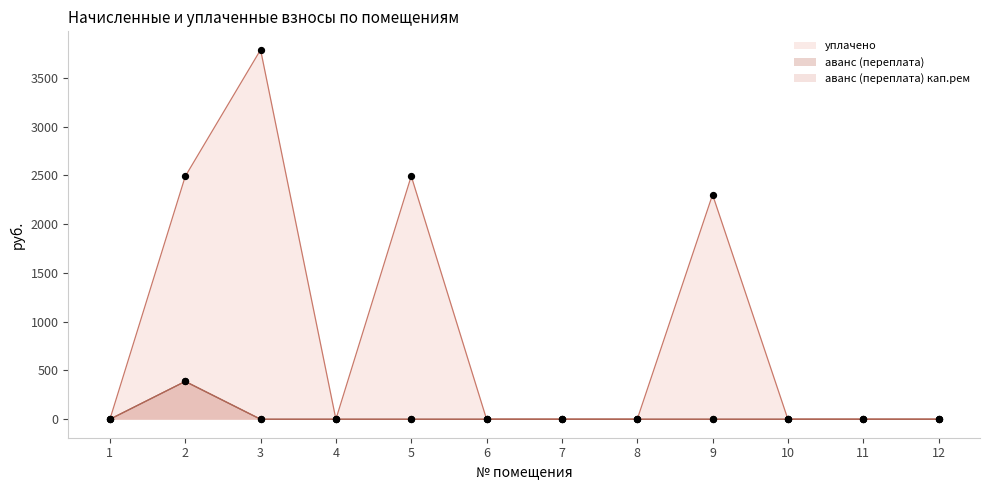

Which series reaches the minimum Y coordinate?

уплачено